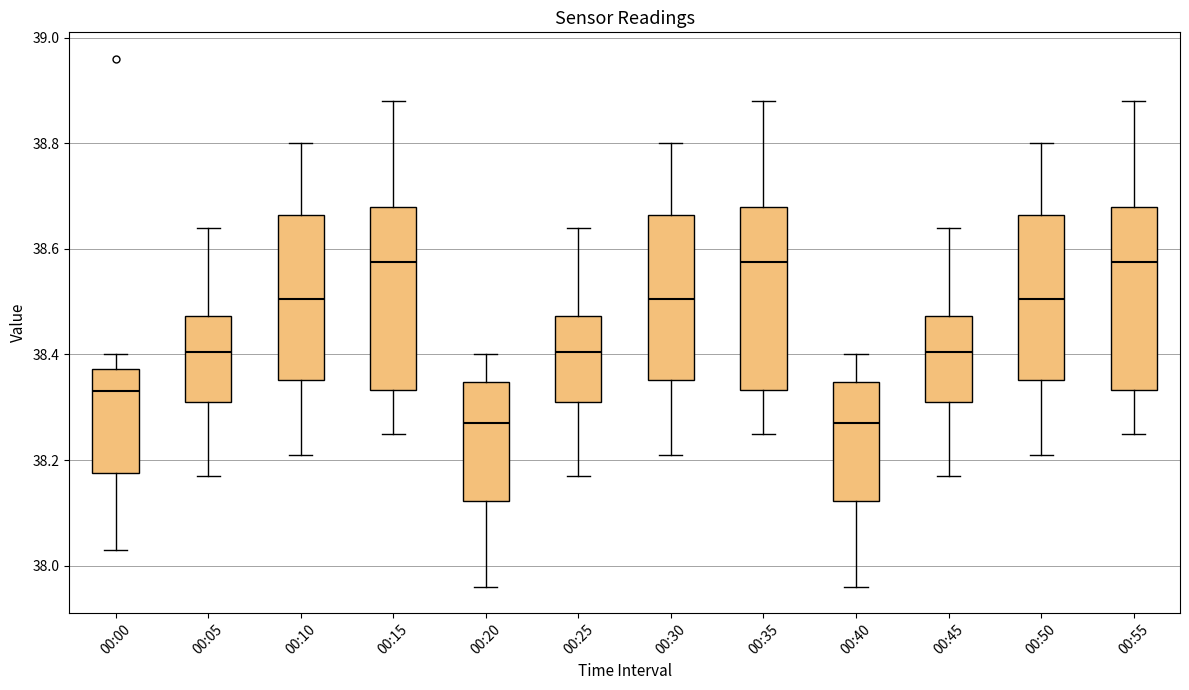

Reading left to right, read every box against the y-axis: the position of its median line, the range the box covers, and the ends of its whiskers. The values are not printed on the chart, so give them approximately, as read against the axis.

00:00: median 38.34, box 38.18 to 38.38, whiskers 38.04 to 38.40
00:05: median 38.40, box 38.32 to 38.48, whiskers 38.18 to 38.64
00:10: median 38.50, box 38.36 to 38.66, whiskers 38.22 to 38.80
00:15: median 38.58, box 38.34 to 38.68, whiskers 38.26 to 38.88
00:20: median 38.28, box 38.12 to 38.34, whiskers 37.96 to 38.40
00:25: median 38.40, box 38.32 to 38.48, whiskers 38.18 to 38.64
00:30: median 38.50, box 38.36 to 38.66, whiskers 38.22 to 38.80
00:35: median 38.58, box 38.34 to 38.68, whiskers 38.26 to 38.88
00:40: median 38.28, box 38.12 to 38.34, whiskers 37.96 to 38.40
00:45: median 38.40, box 38.32 to 38.48, whiskers 38.18 to 38.64
00:50: median 38.50, box 38.36 to 38.66, whiskers 38.22 to 38.80
00:55: median 38.58, box 38.34 to 38.68, whiskers 38.26 to 38.88